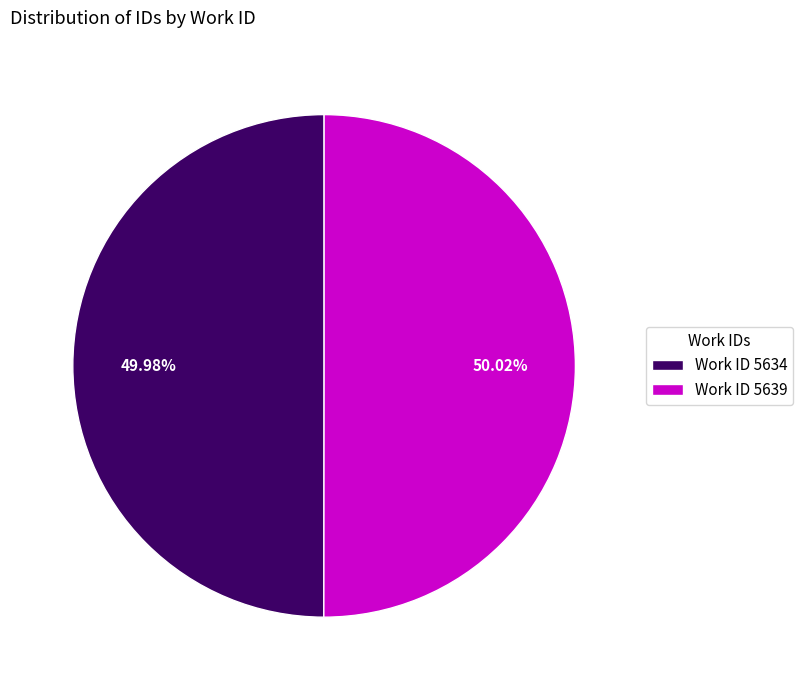

Is there a majority slice in this chart?

Yes